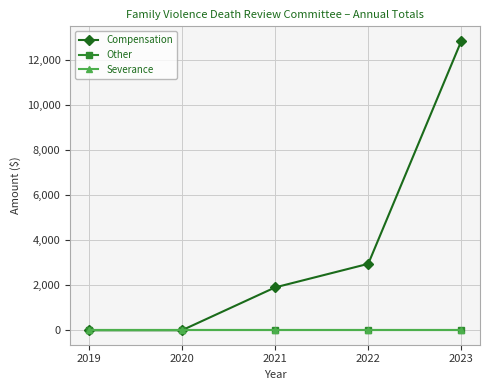

At which category is the sum across all series the highest?

2023